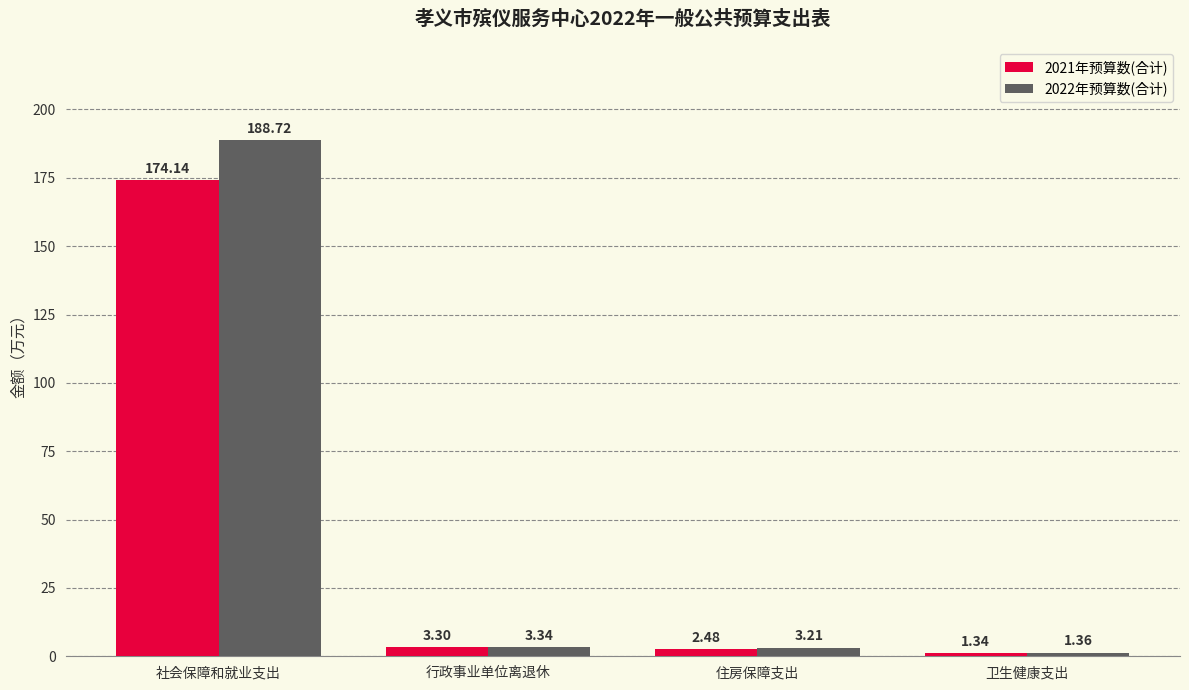

At which category is the sum across all series the highest?

社会保障和就业支出